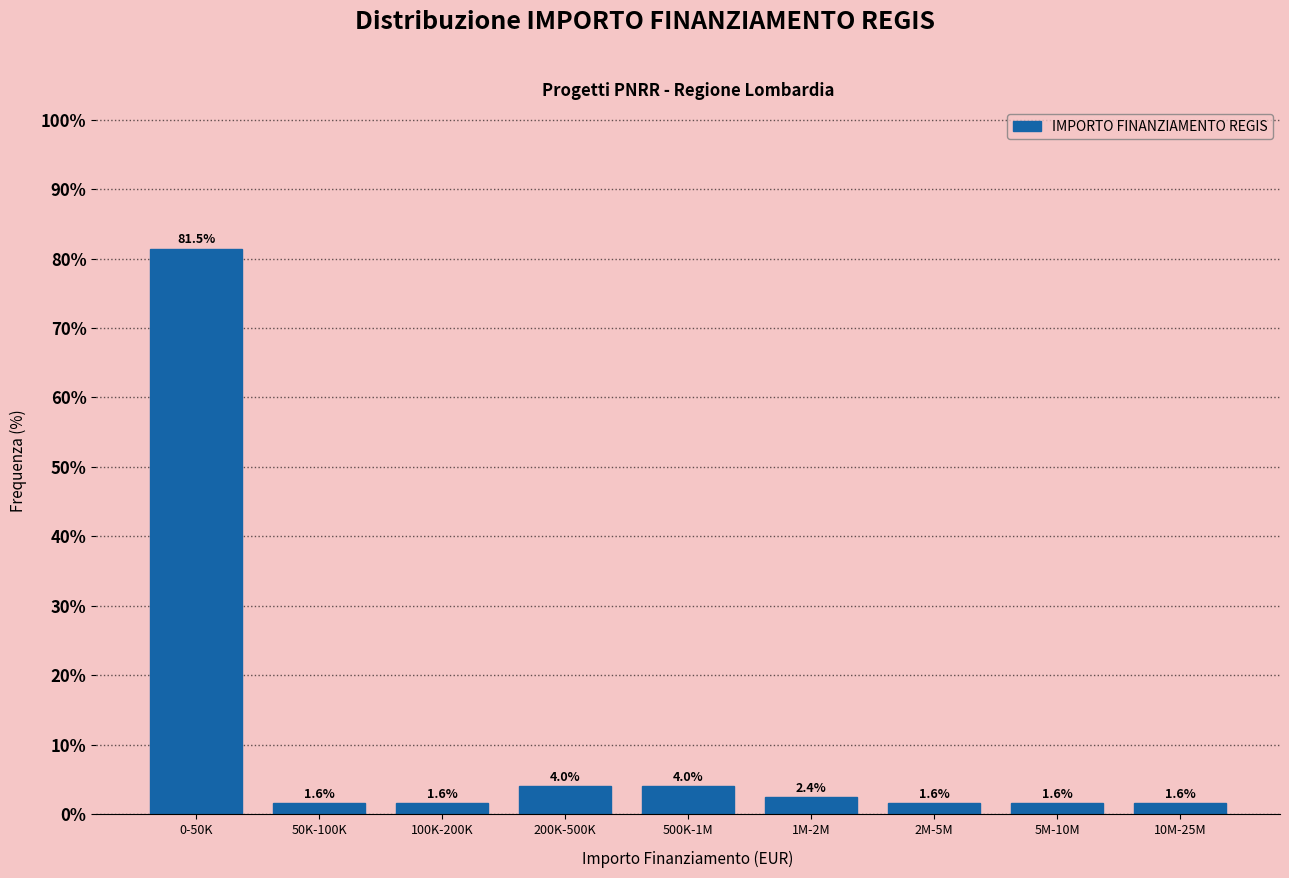

Reading left to right, transcribe all the data shown in this chart.

0-50K=81.5	50K-100K=1.6	100K-200K=1.6	200K-500K=4.0	500K-1M=4.0	1M-2M=2.4	2M-5M=1.6	5M-10M=1.6	10M-25M=1.6